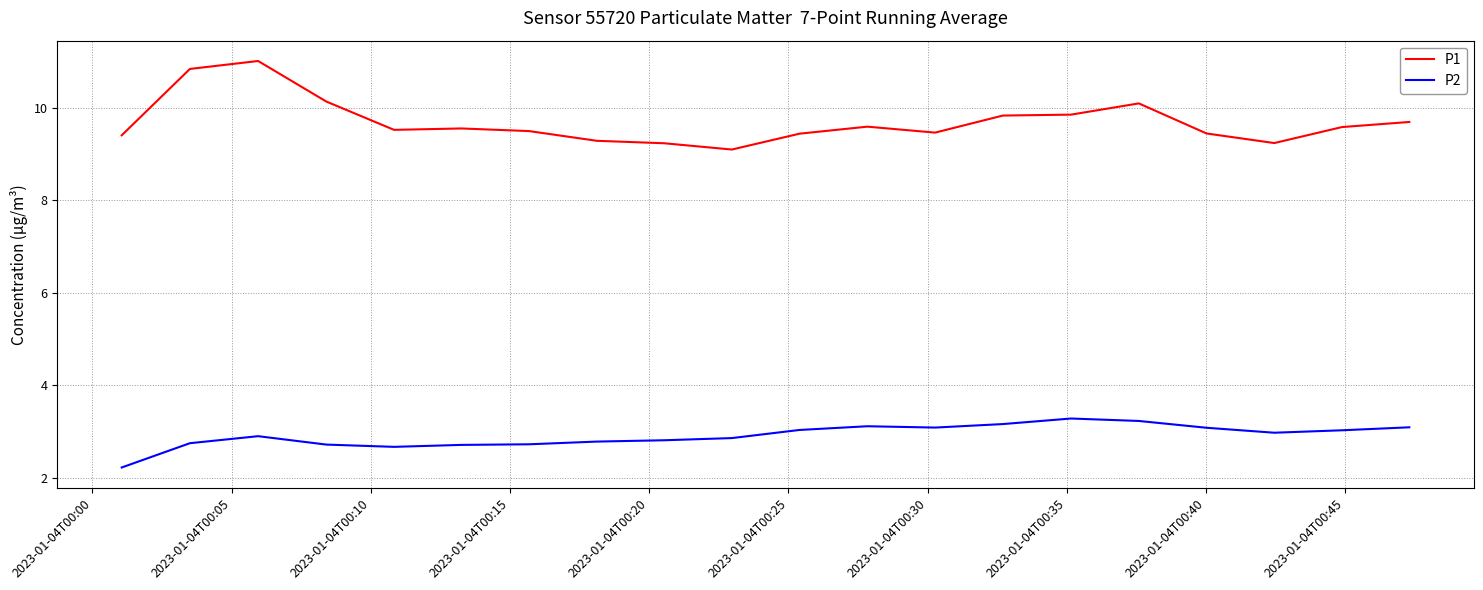

List the series in order of their peak value, lowest first.

P2, P1